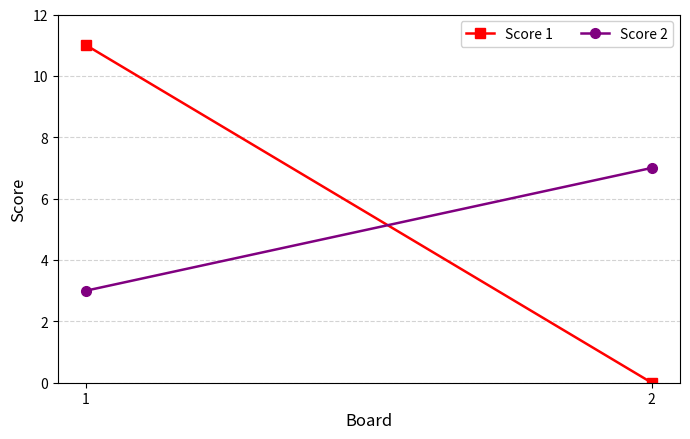

List the series in order of their overall mean, lowest first.

Score 2, Score 1